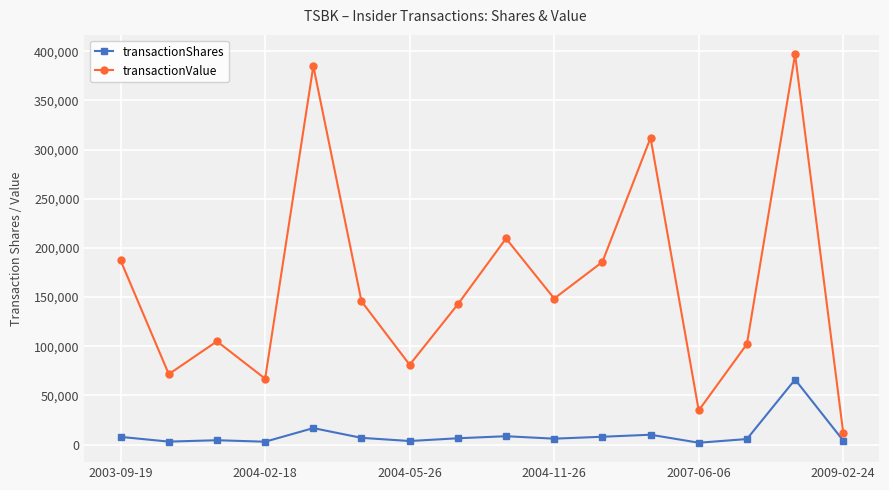

Which series has the widest spread of values?

transactionValue